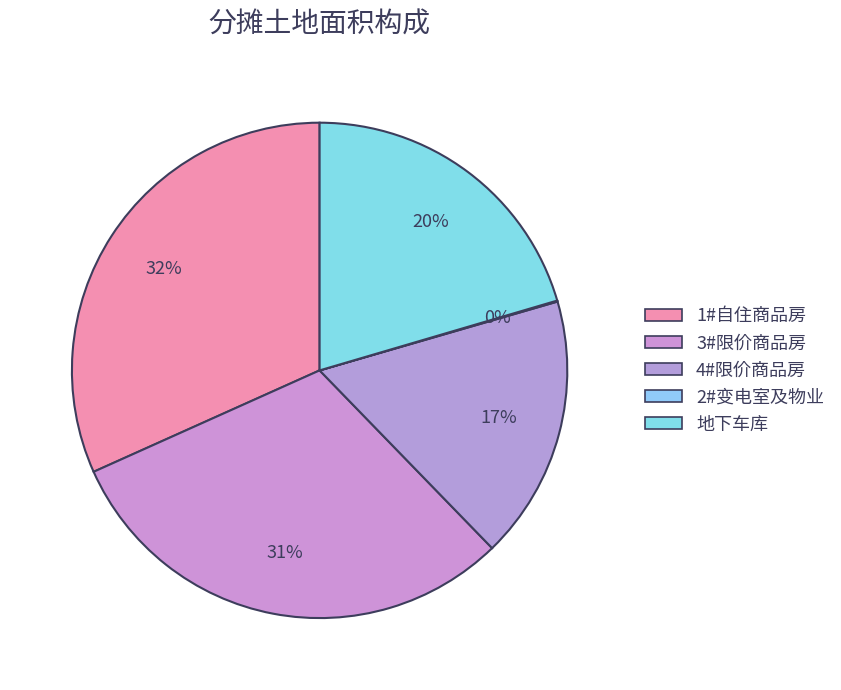

Is it true that 2#变电室及物业 is 0% of the pie?

True